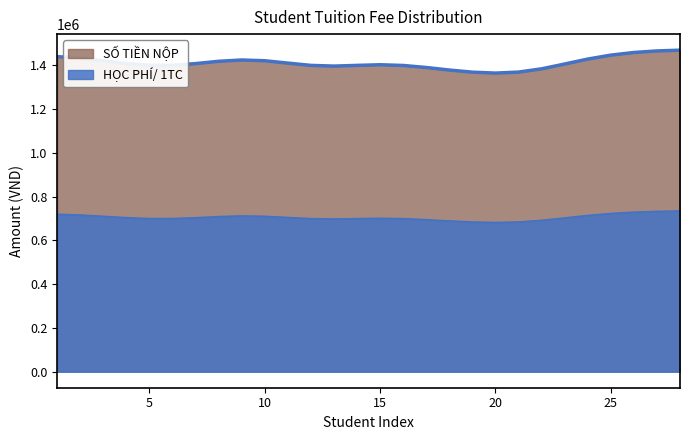

Does the chart have visible grid lines?

No